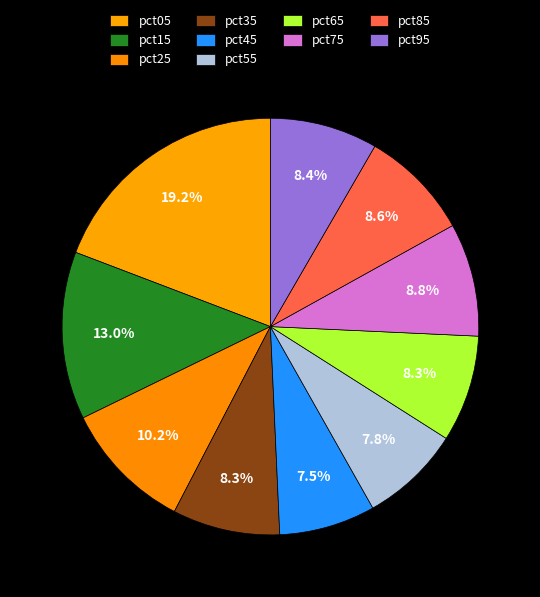

Does pct55 represent more than half of the total?

No